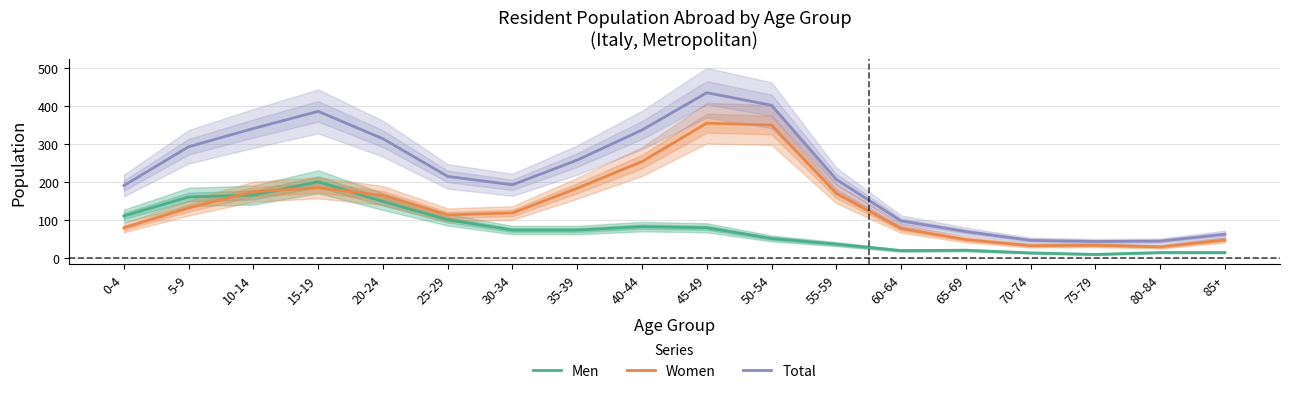

True or false: Women and Total cross at least once.

False